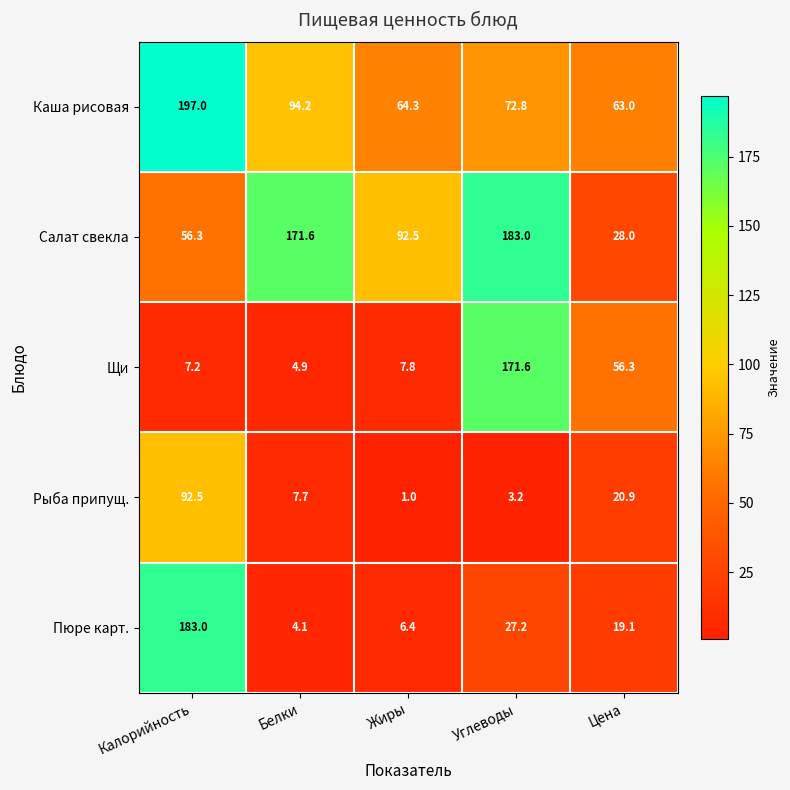

Reading left to right, list all the values displayed in this chart.

Каша рисовая: 197.0	94.2	64.3	72.8	63.0
Салат свекла: 56.3	171.6	92.5	183.0	28.0
Щи: 7.2	4.9	7.8	171.6	56.3
Рыба припущ.: 92.5	7.7	1.0	3.2	20.9
Пюре карт.: 183.0	4.1	6.4	27.2	19.1